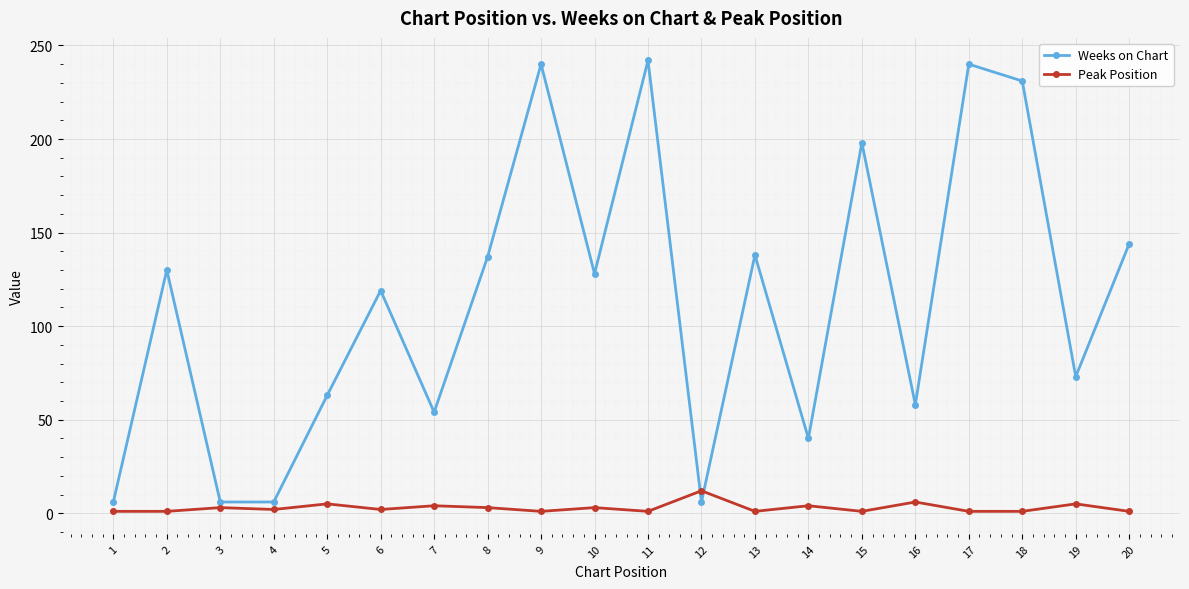

What is the maximum value for Weeks on Chart?

242